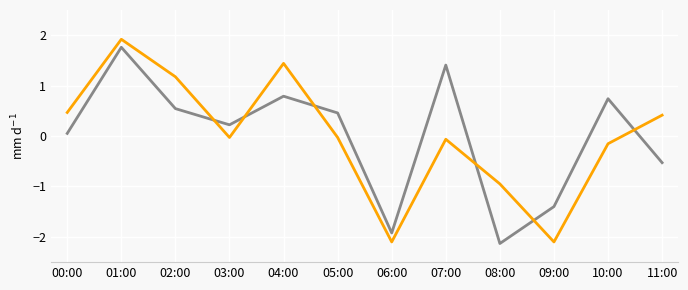

At which category is the sum across all series the highest?

01:00